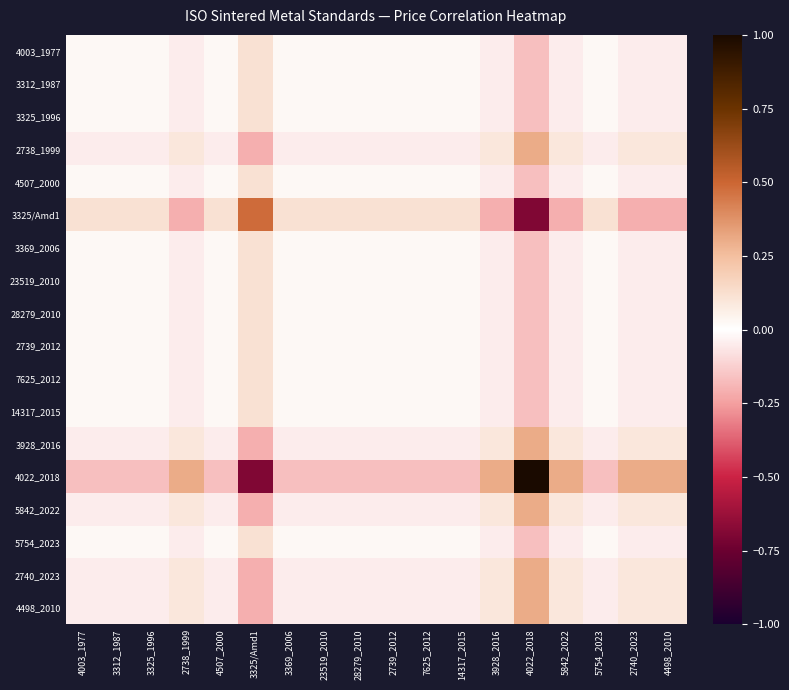

How many data points does each series have?

18